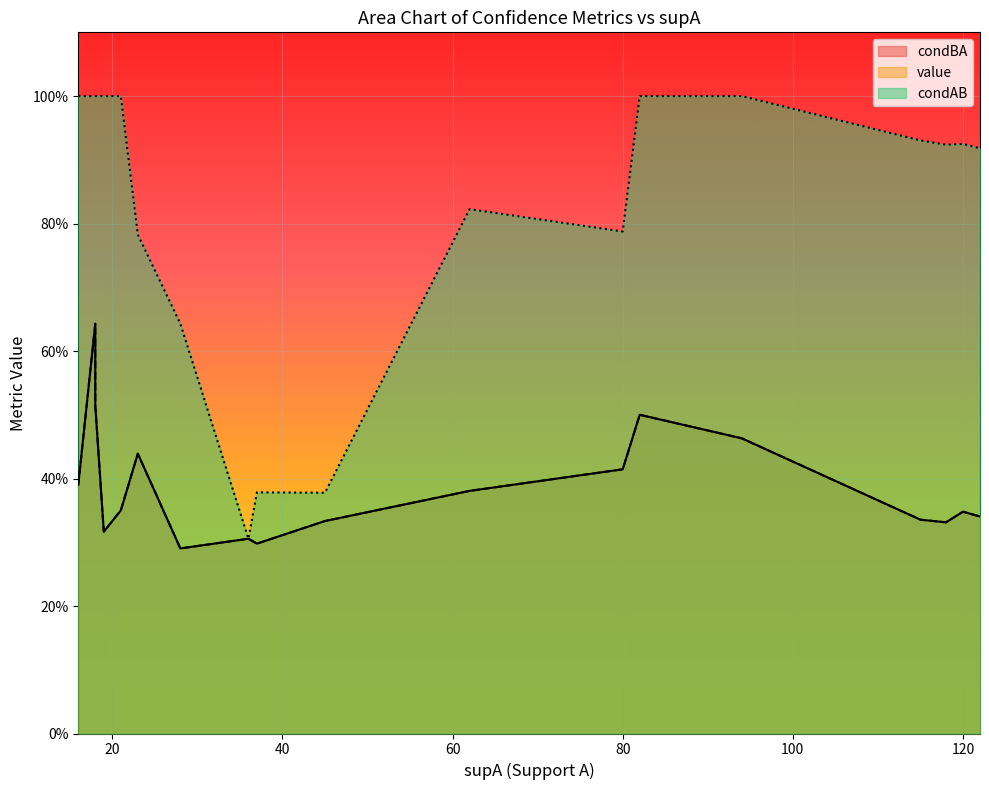

The value of condAB at 12 is 0.3. True or false?

False